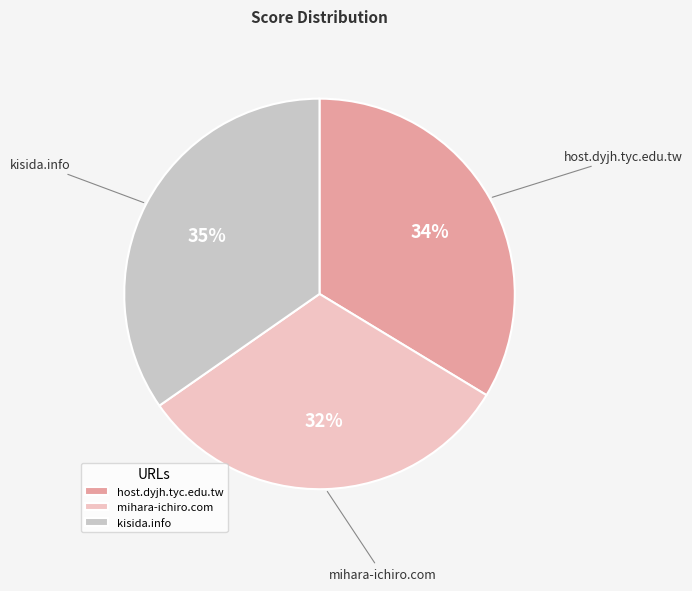

Between mihara-ichiro.com and host.dyjh.tyc.edu.tw, which is larger?

host.dyjh.tyc.edu.tw